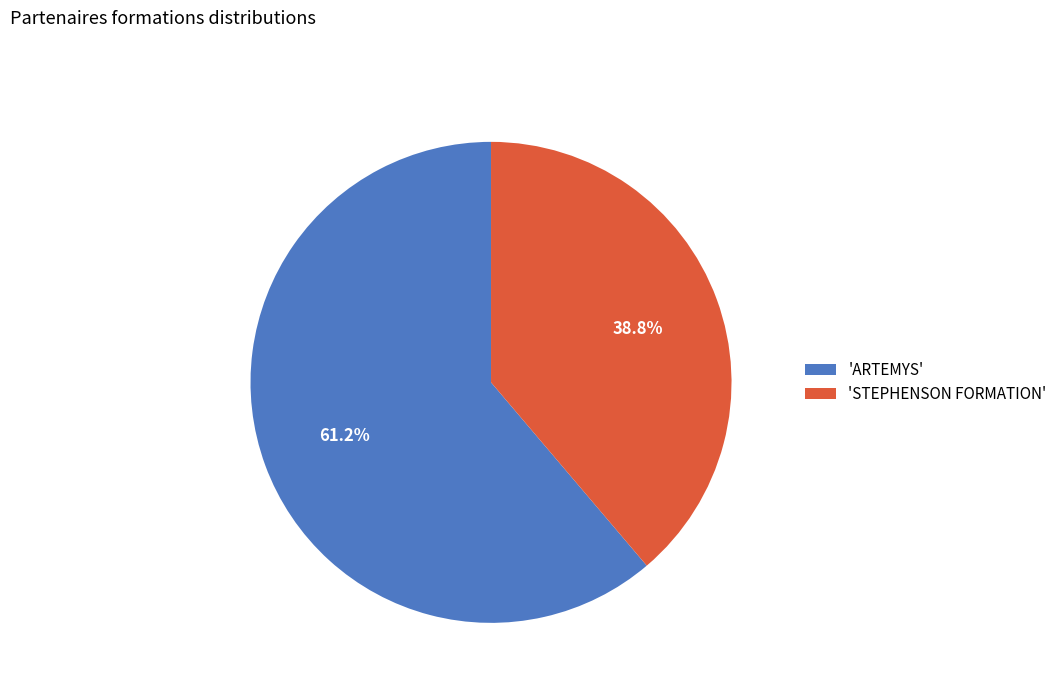

What percentage do 'ARTEMYS' and 'STEPHENSON FORMATION' together represent?

100.0%